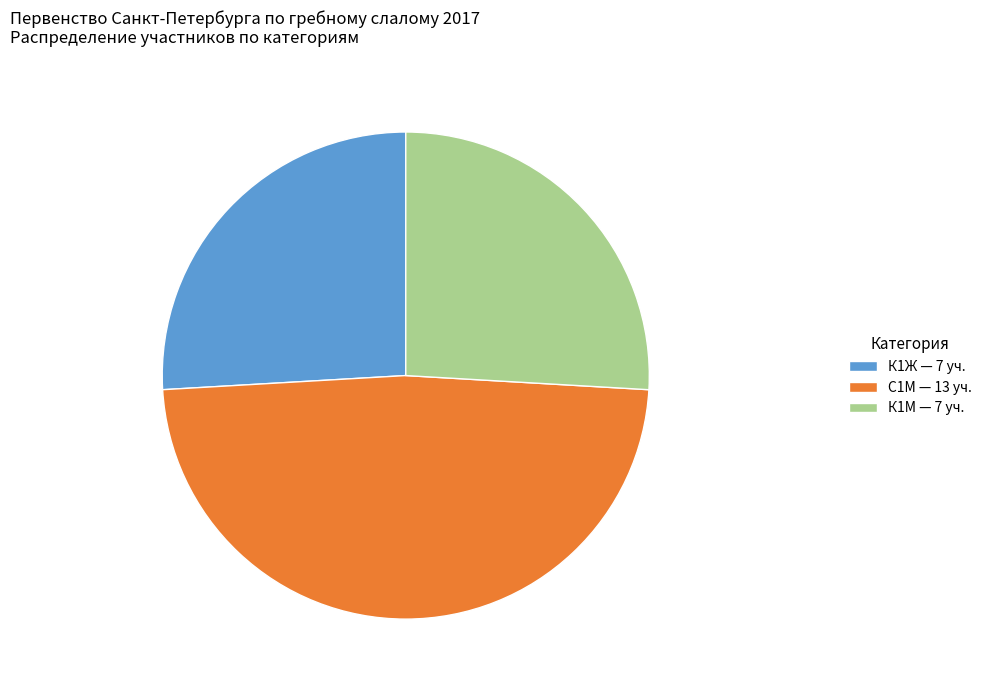

What is the ratio of the value at С1М — 13 уч. to the value at К1Ж — 7 уч.?

1.9